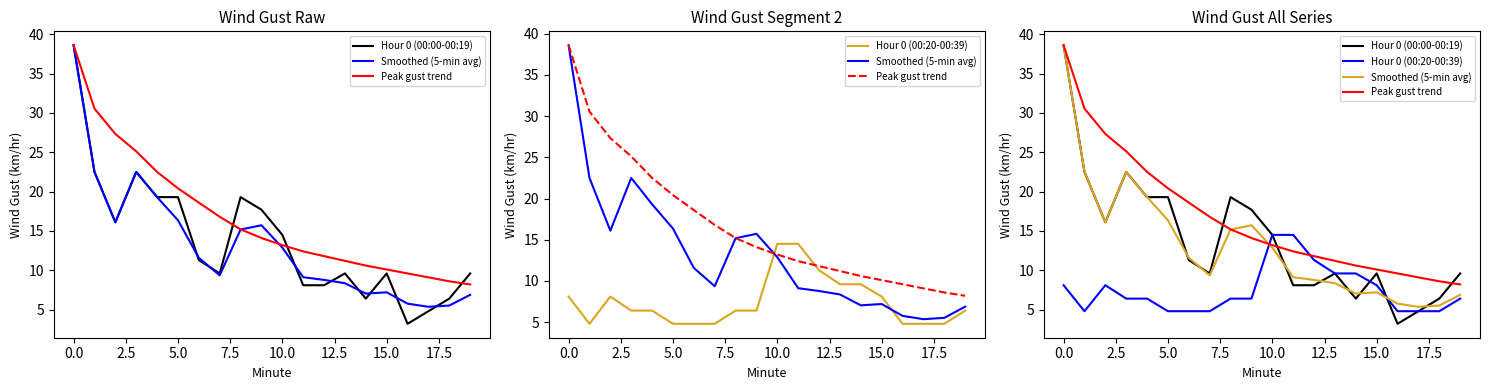

Which series changed the most between 7.5 and 17?

Hour 0 (00:00-00:19)